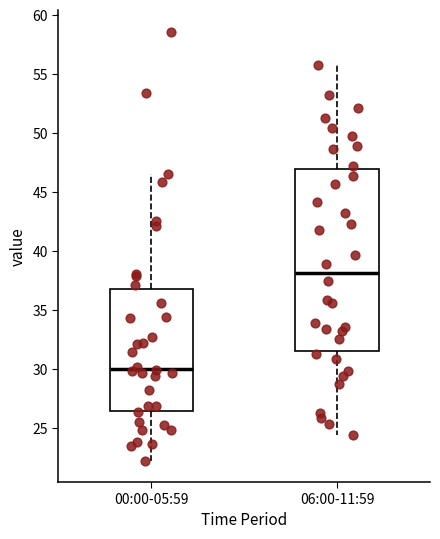

Which box is the tallest, from its lower edge to its upper edge?

06:00-11:59